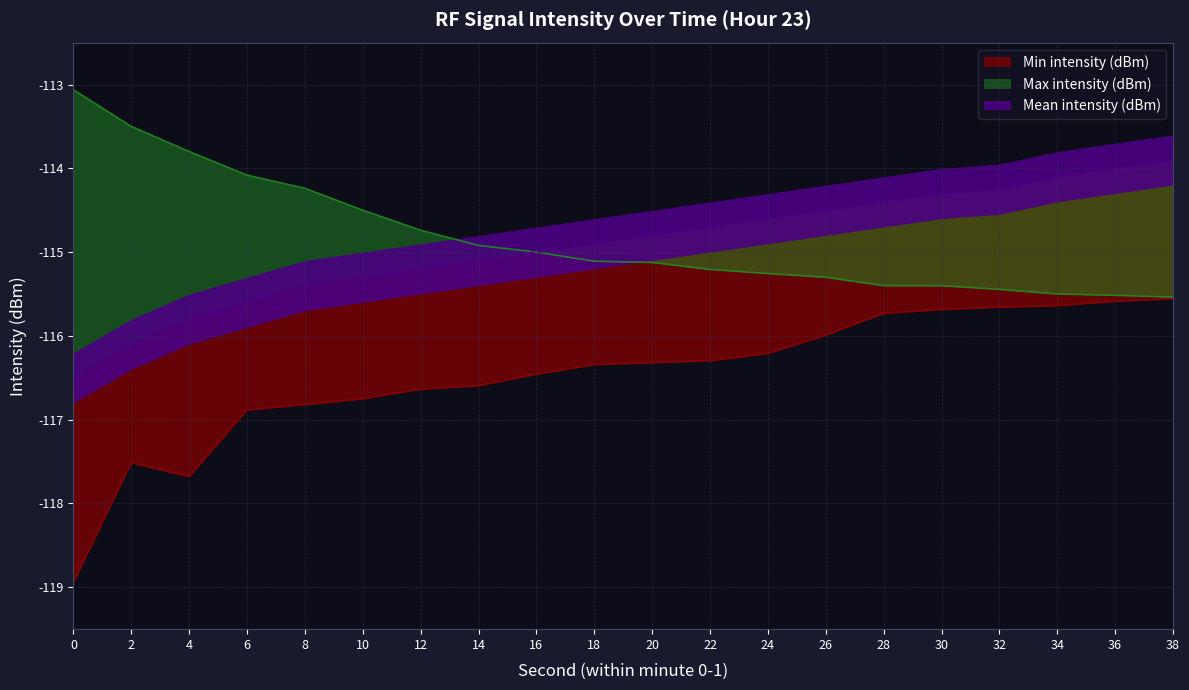

Reading left to right, list all the values displayed in this chart.

Min intensity (dBm): 0=-118.9	2=-117.5	4=-117.7	6=-116.9	8=-116.8	10=-116.8	12=-116.6	14=-116.6	16=-116.5	18=-116.3	20=-116.3	22=-116.3	24=-116.2	26=-116.0	28=-115.7	30=-115.7	32=-115.7	34=-115.6	36=-115.6	38=-115.6
Mean intensity (dBm): 0=-116.5	2=-116.1	4=-115.8	6=-115.6	8=-115.4	10=-115.3	12=-115.2	14=-115.1	16=-115.0	18=-114.9	20=-114.8	22=-114.7	24=-114.6	26=-114.5	28=-114.4	30=-114.3	32=-114.2	34=-114.1	36=-114.0	38=-113.9
Max intensity (dBm): 0=-113.1	2=-113.5	4=-113.8	6=-114.1	8=-114.2	10=-114.5	12=-114.7	14=-114.9	16=-115.0	18=-115.1	20=-115.1	22=-115.2	24=-115.3	26=-115.3	28=-115.4	30=-115.4	32=-115.4	34=-115.5	36=-115.5	38=-115.5